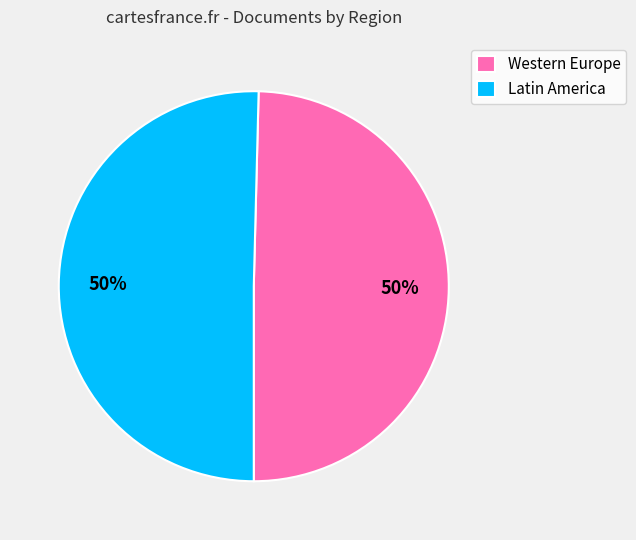

To the nearest percent, what percentage of the pie is Western Europe?

50%